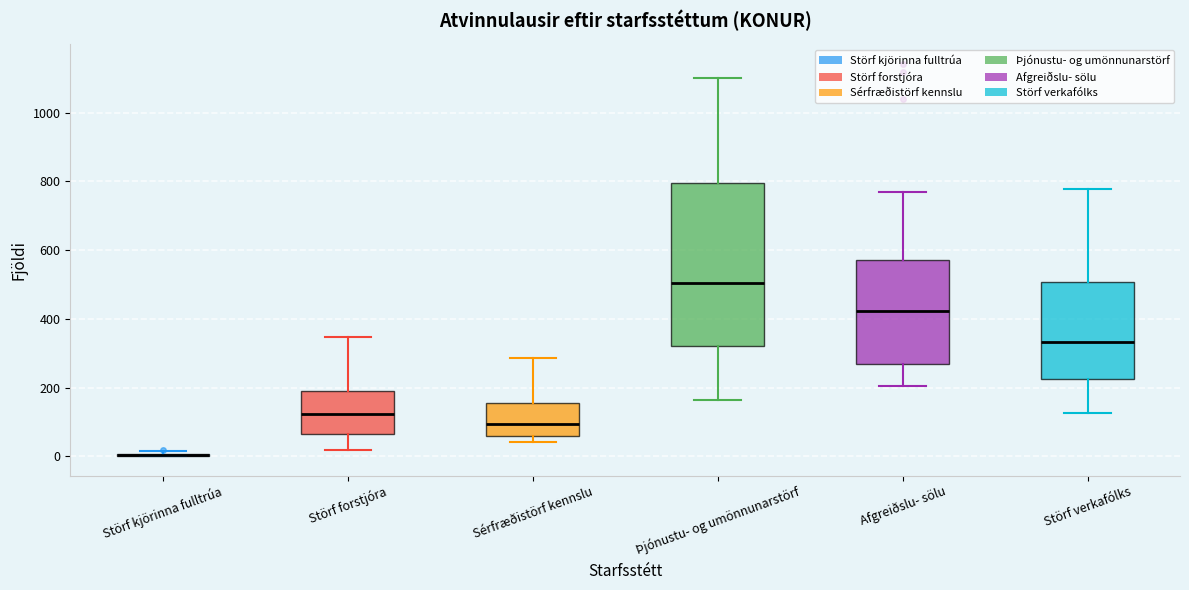

Reading left to right, read every box against the y-axis: the position of its median line, the range the box covers, and the ends of its whiskers. The values are not printed on the chart, so give them approximately, as read against the axis.

Störf kjörinna fulltrúa: box collapsed to a line at 0, whiskers 0 to 20
Störf forstjóra: median 120, box 60 to 180, whiskers 20 to 340
Sérfræðistörf kennslu: median 100, box 60 to 160, whiskers 40 to 280
Þjónustu- og umönnunarstörf: median 500, box 320 to 800, whiskers 160 to 1100
Afgreiðslu- sölu: median 420, box 260 to 580, whiskers 200 to 780
Störf verkafólks: median 340, box 220 to 500, whiskers 120 to 780